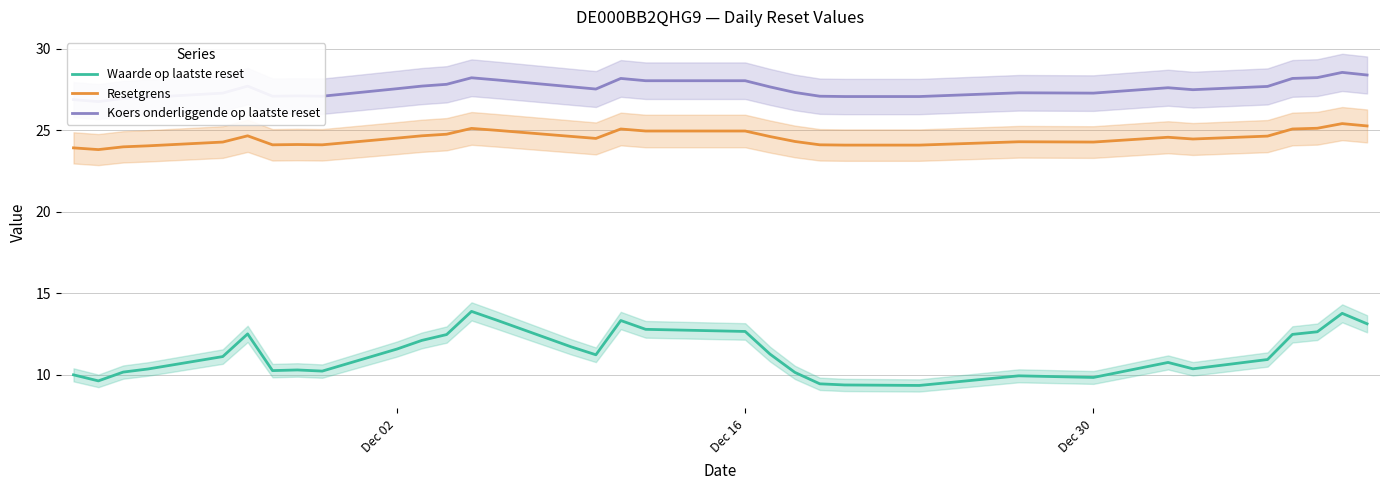

Which series has the widest spread of values?

Waarde op laatste reset